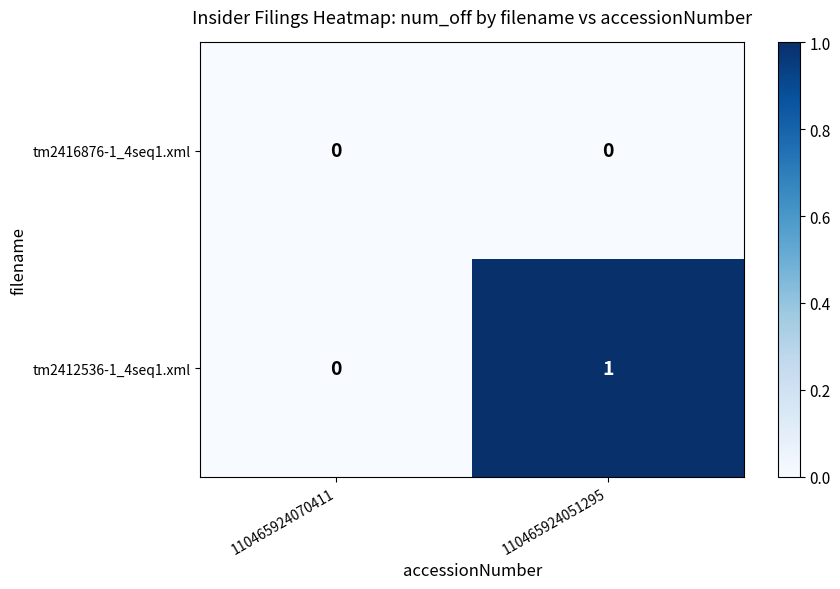

Which series has the largest total across all categories?

tm2412536-1_4seq1.xml